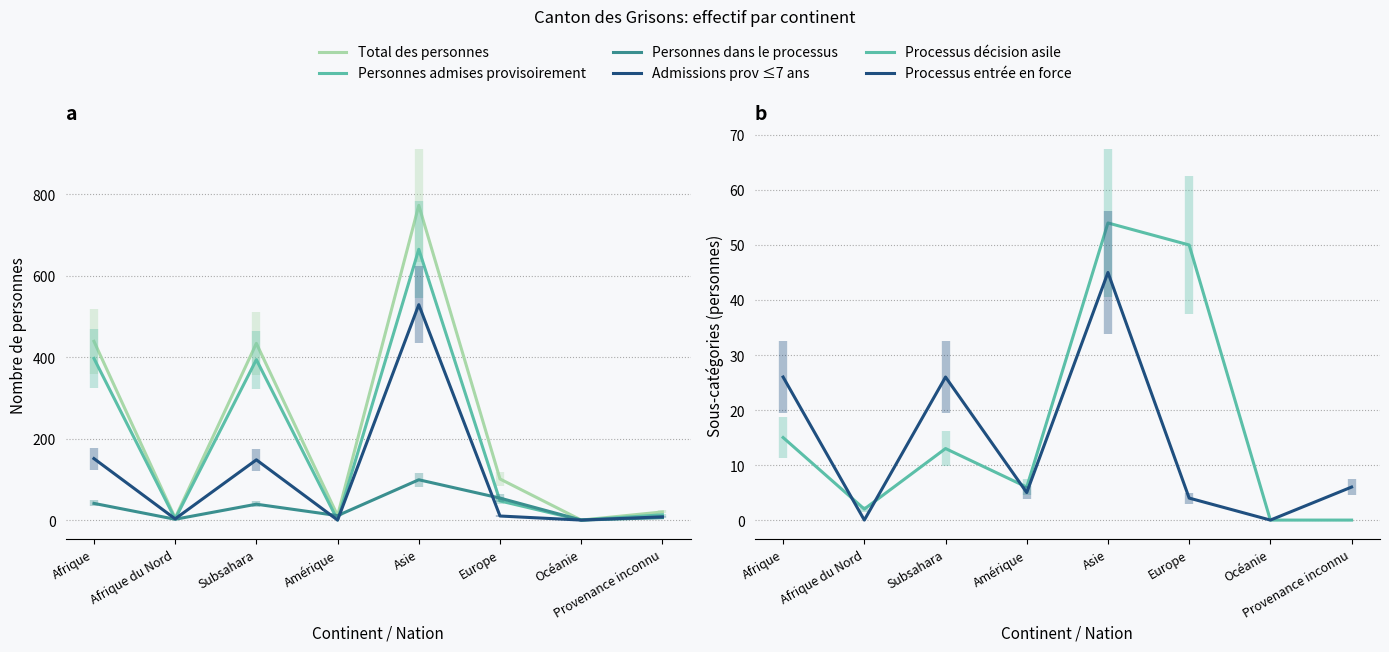

Is the value of Personnes admises provisoirement at Amérique greater than the value of Processus entrée en force at Océanie?

No